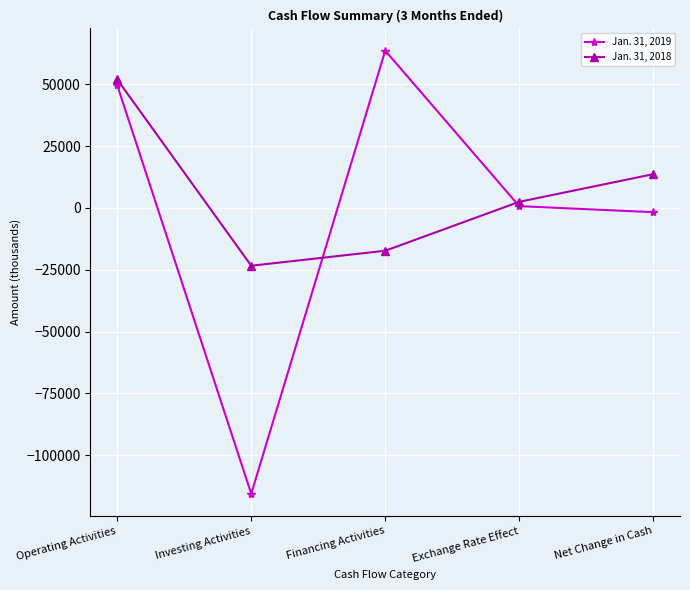

Is the value of Jan. 31, 2019 at Operating Activities greater than the value of Jan. 31, 2018 at Investing Activities?

Yes